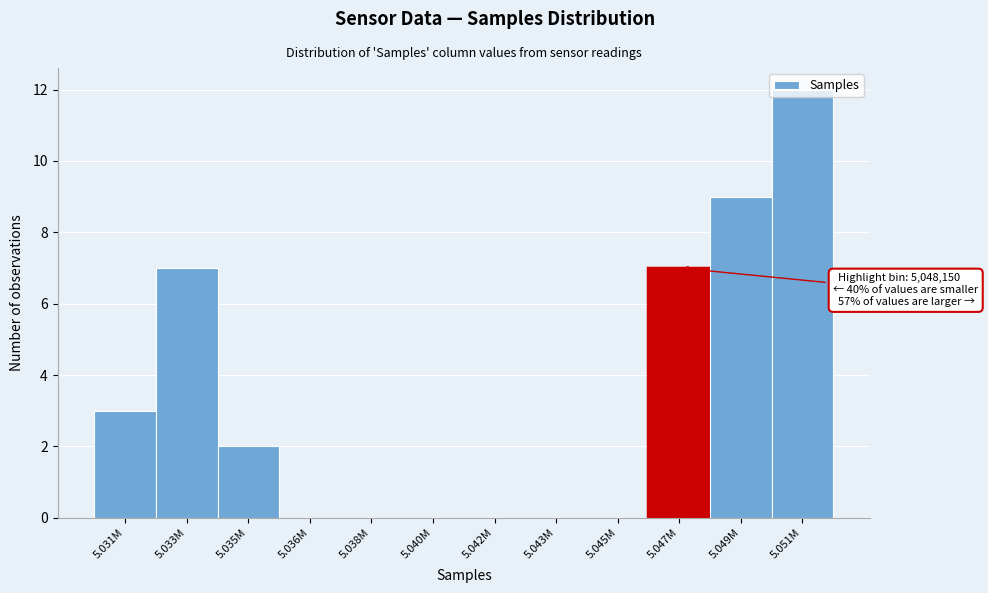

What is the greatest value displayed?

12